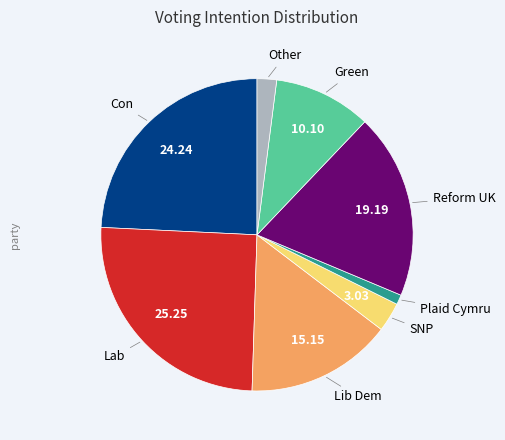

Is there any slice that represents more than half of the pie?

No